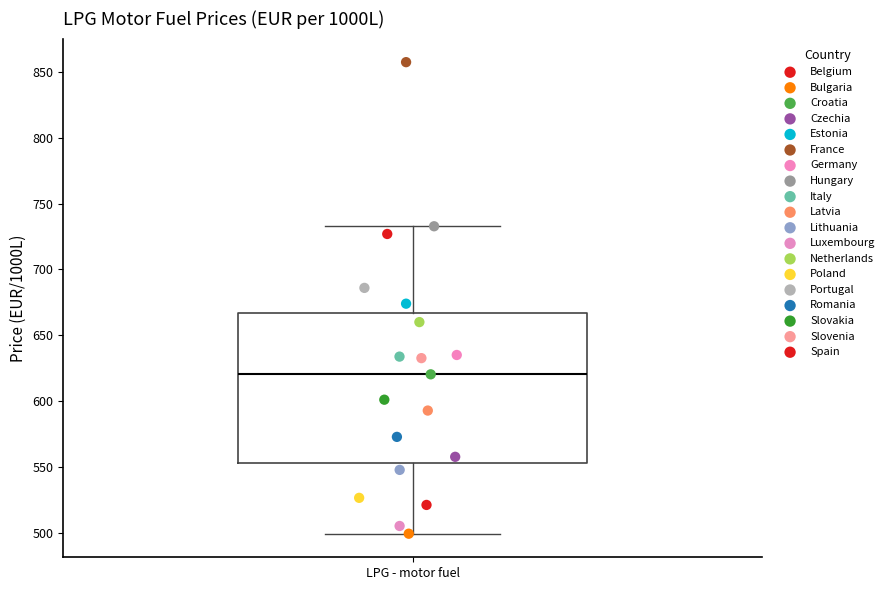

Transcribe this box plot: give where the median line is, the range the box spans, and where the two whiskers end, as read against the y-axis. The values are not printed on the chart, so give them approximately, as read against the axis.

median 620, box 555 to 665, whiskers 500 to 735